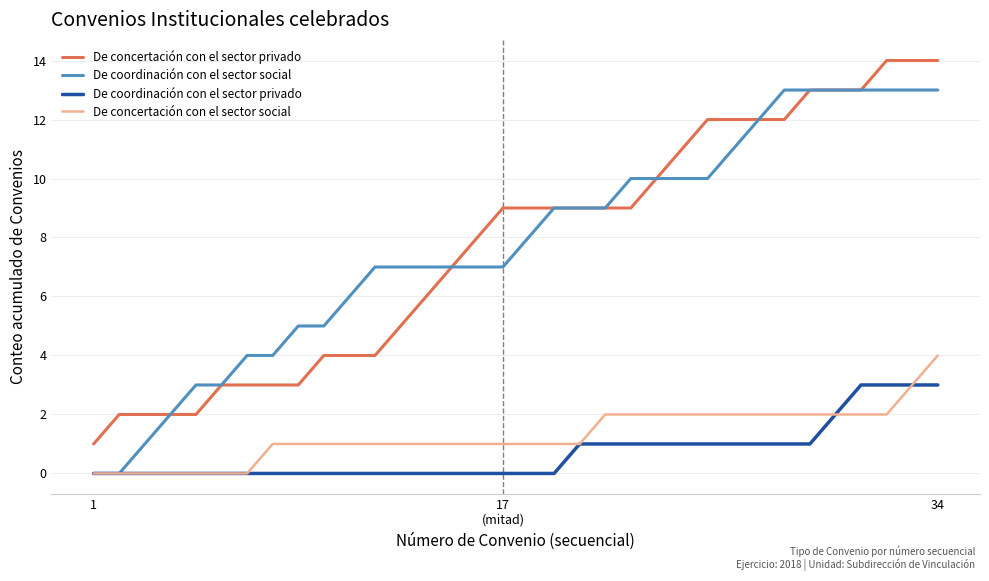

True or false: De coordinación con el sector privado and De concertación con el sector privado cross at least once.

False